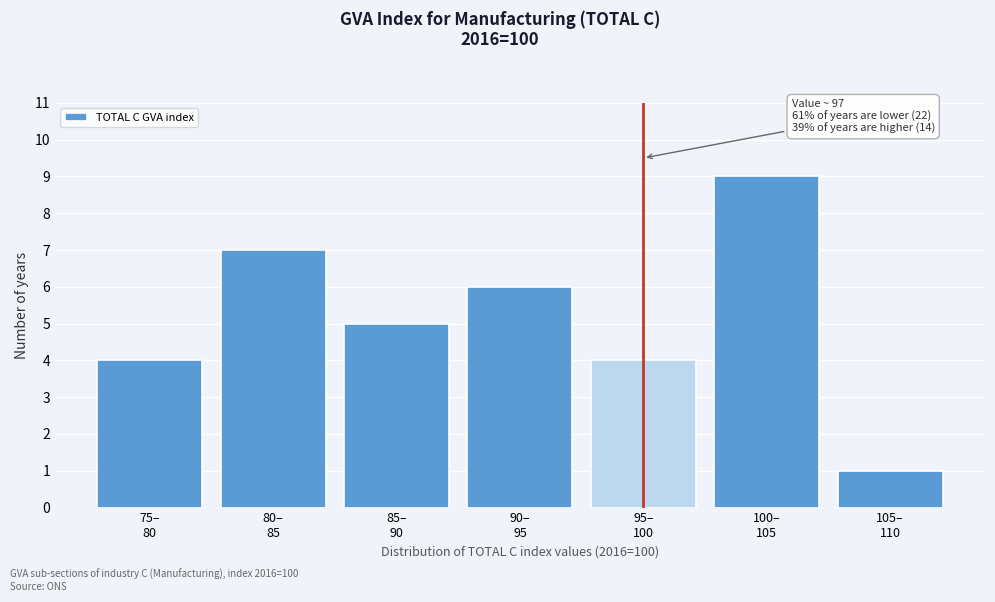

Reading left to right, extract all data points from this chart.

4	7	5	6	4	9	1